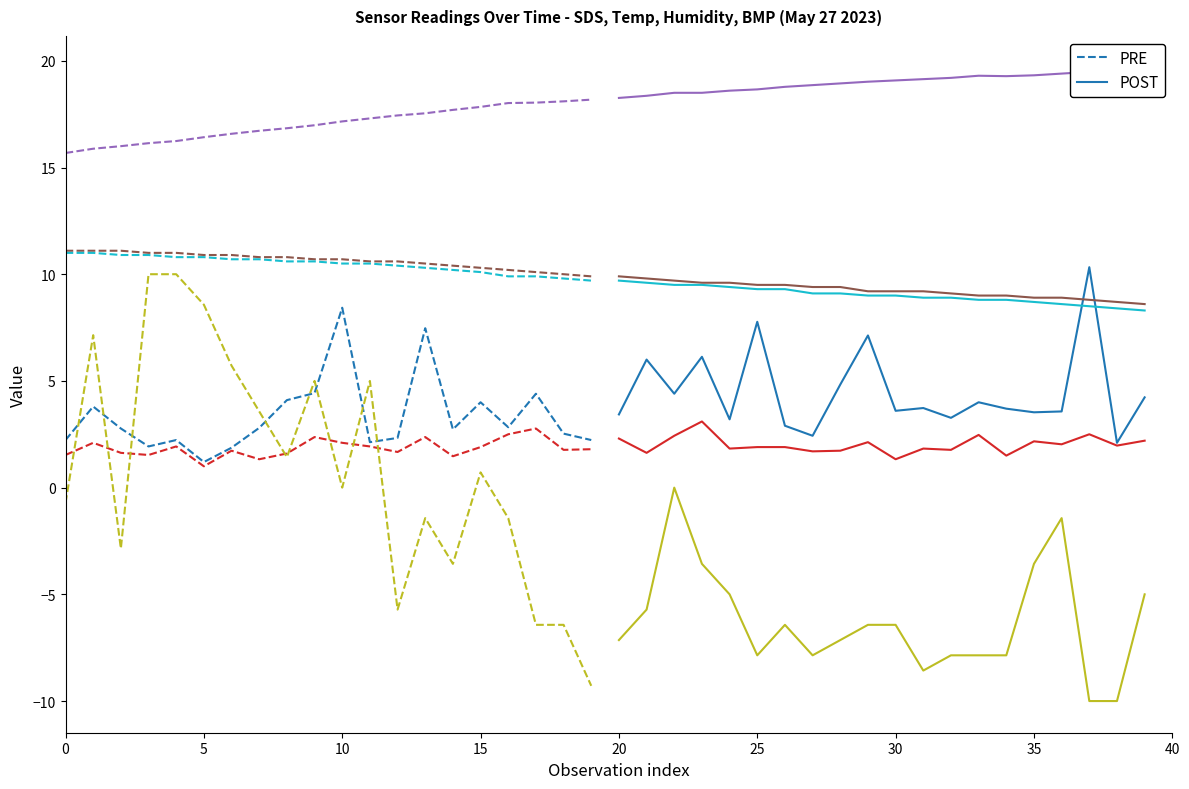

The PRE series shows 2.2 at 19. True or false?

True